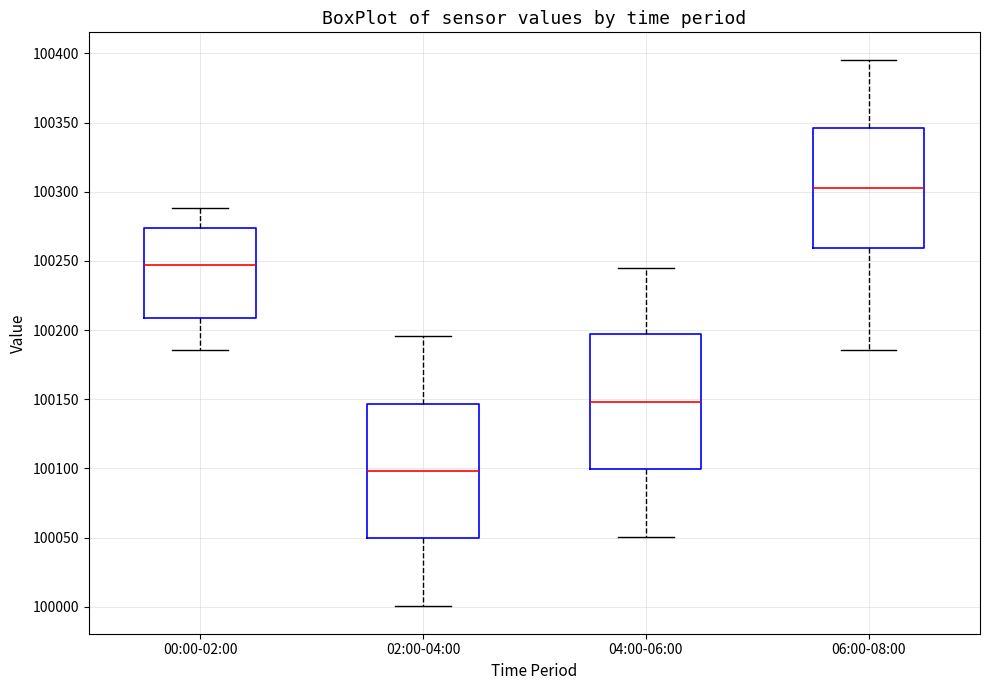

Where does the lower whisker of the box for 04:00-06:00 end on the y-axis? The values are not printed on the chart, so give them approximately, as read against the axis.

100050